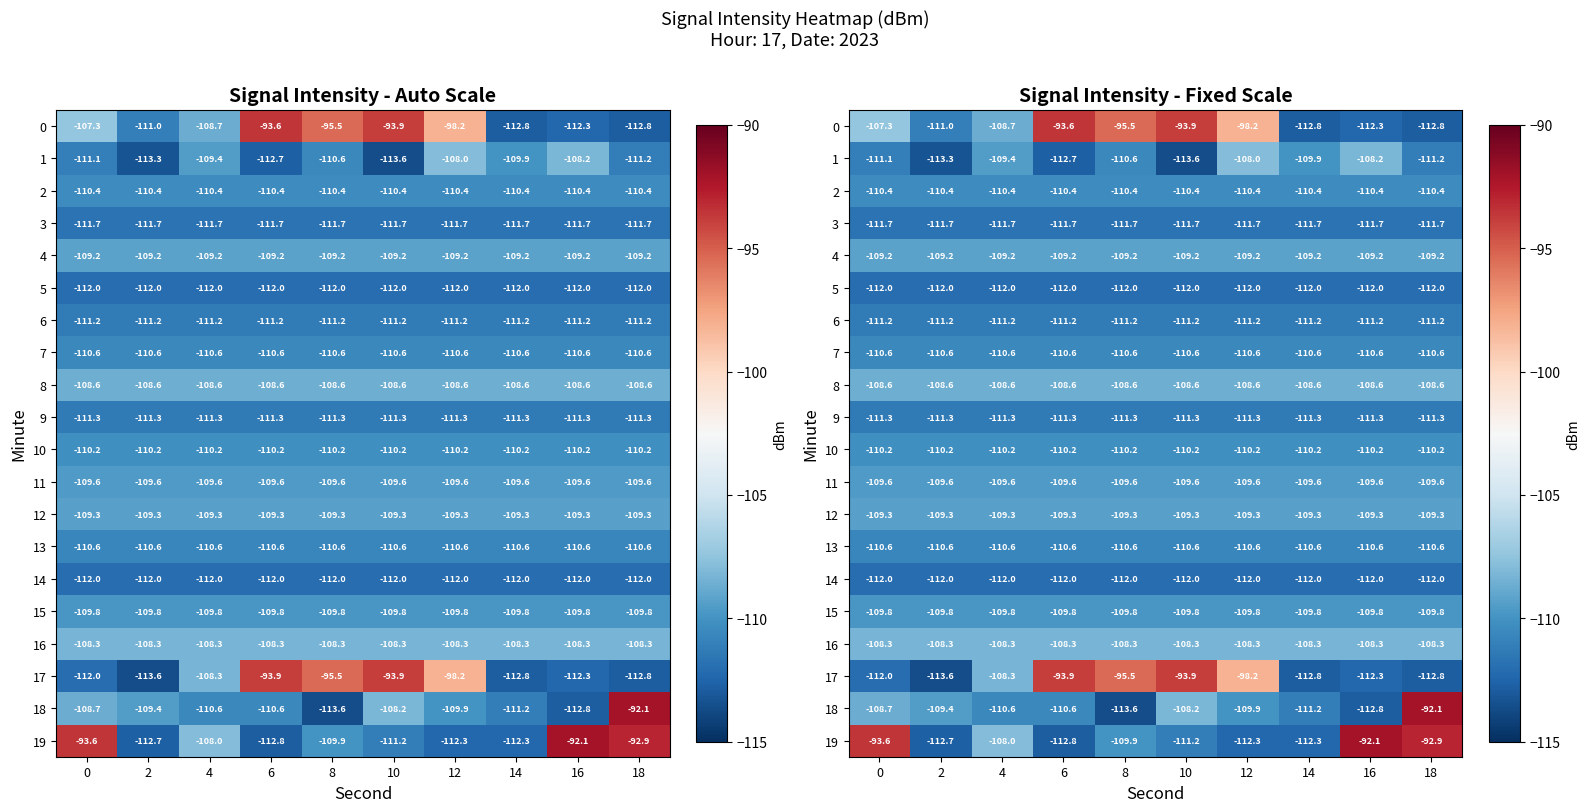

How many data points does each series have?

10